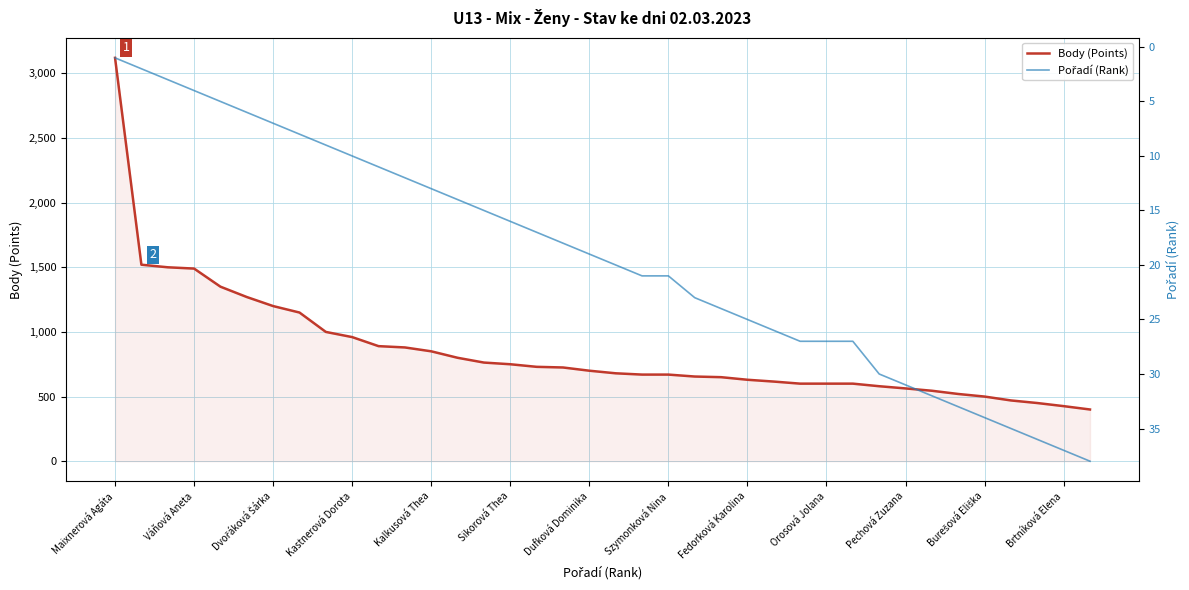

What value does the Body (Points) series have at Pechová Zuzana?

563